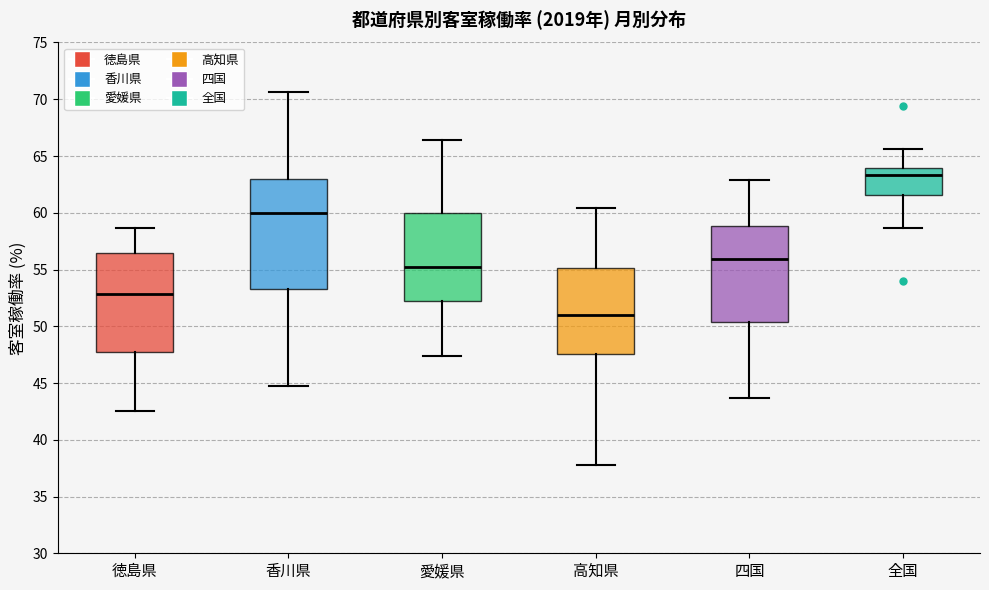

Reading left to right, read every box against the y-axis: the position of its median line, the range the box covers, and the ends of its whiskers. The values are not printed on the chart, so give them approximately, as read against the axis.

徳島県: median 53.0, box 47.5 to 56.5, whiskers 42.5 to 58.5
香川県: median 60.0, box 53.5 to 63.0, whiskers 44.5 to 70.5
愛媛県: median 55.5, box 52.0 to 60.0, whiskers 47.5 to 66.5
高知県: median 51.0, box 47.5 to 55.0, whiskers 38.0 to 60.5
四国: median 56.0, box 50.5 to 59.0, whiskers 43.5 to 63.0
全国: median 63.5, box 61.5 to 64.0, whiskers 58.5 to 65.5